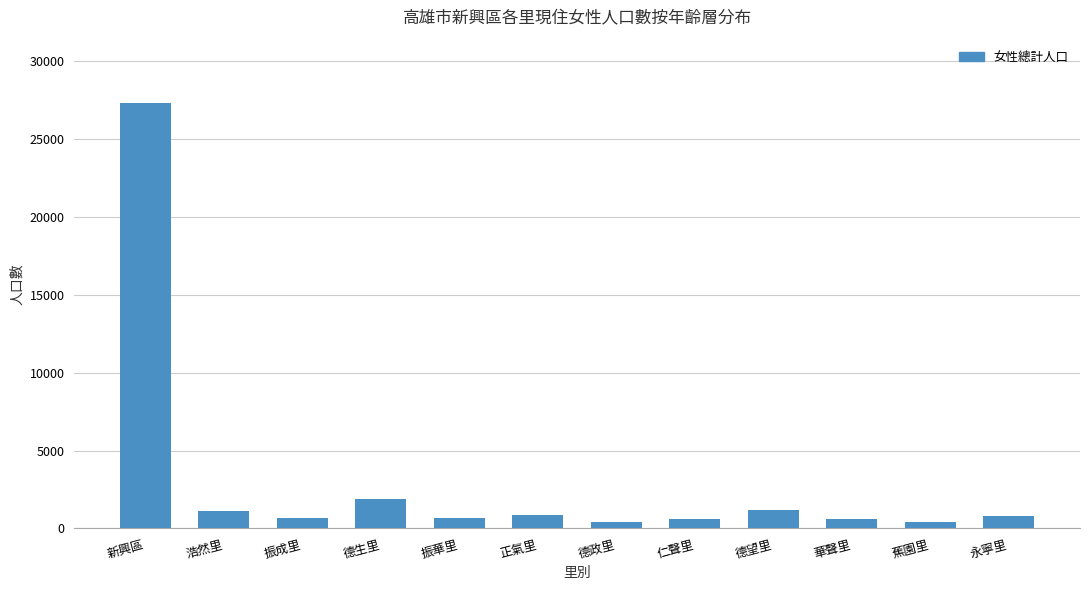

Approximately how many times larger is the value at 正氣里 compared to 德望里?

0.7